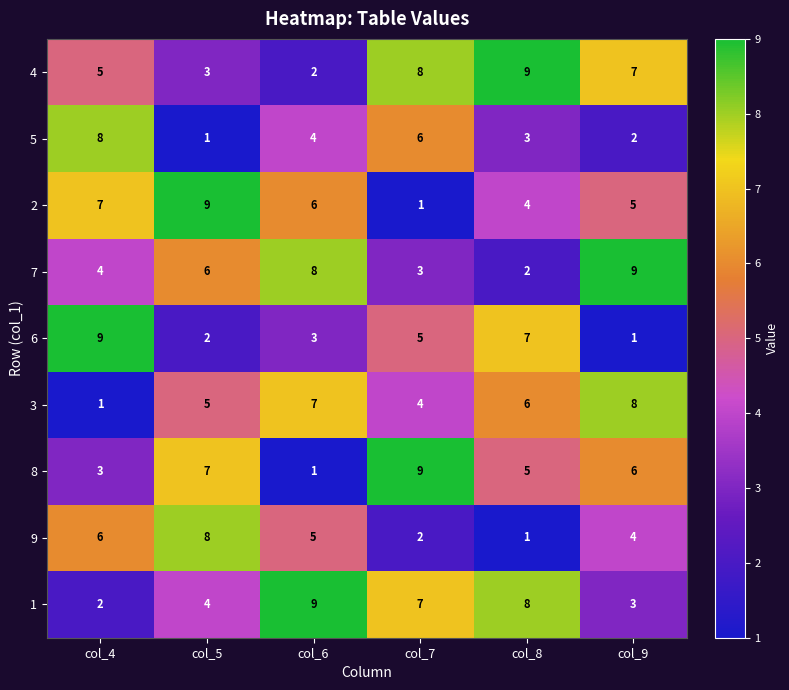

What is the total value across all series at col_8?

45